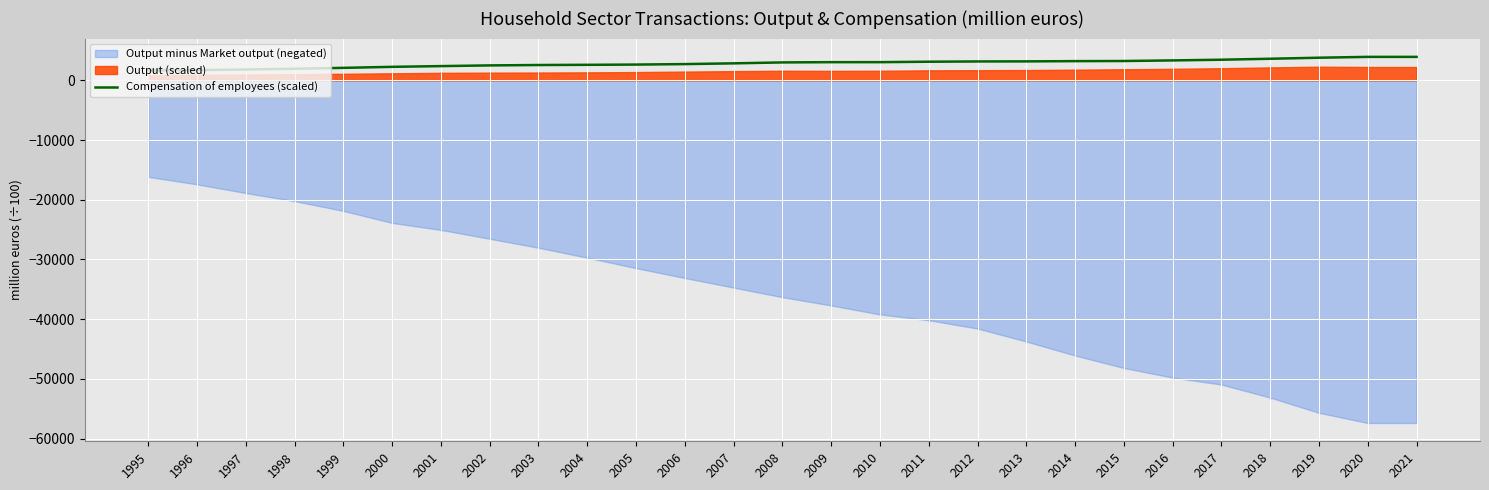

At which label is the value closest to 2788?

2007